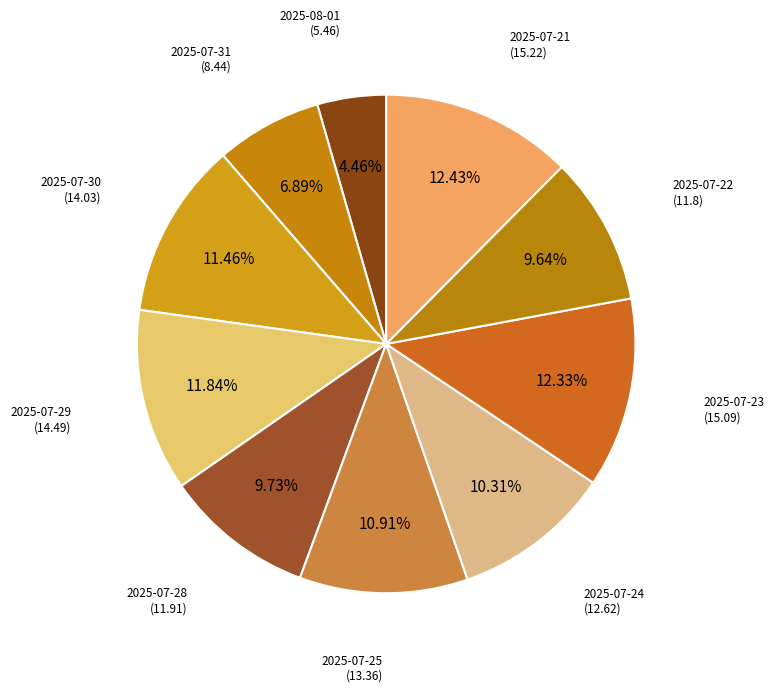

Count the number of slices in the pie.

10